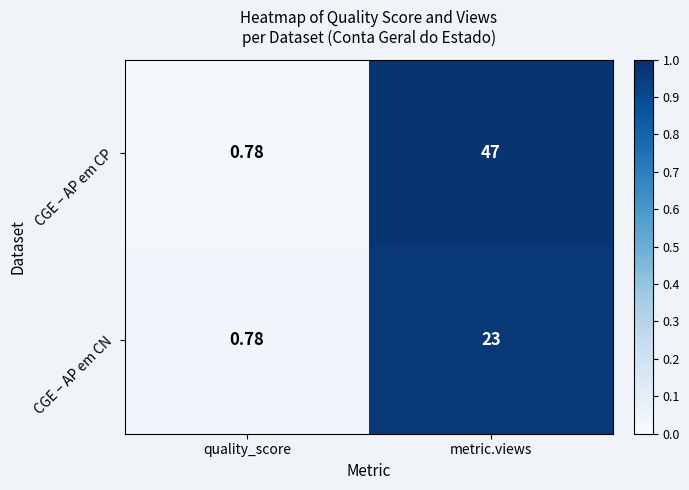

Rank the series by their maximum value, from highest to lowest.

CGE – AP em CP, CGE – AP em CN